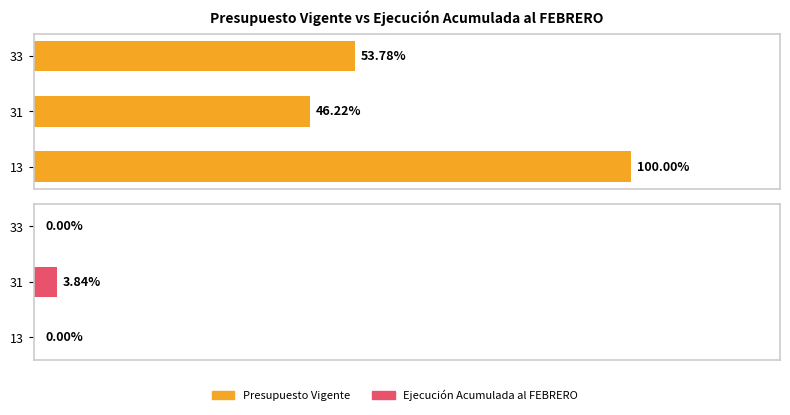

What are all the series names shown in the legend?

Presupuesto Vigente, Ejecución Acumulada al FEBRERO